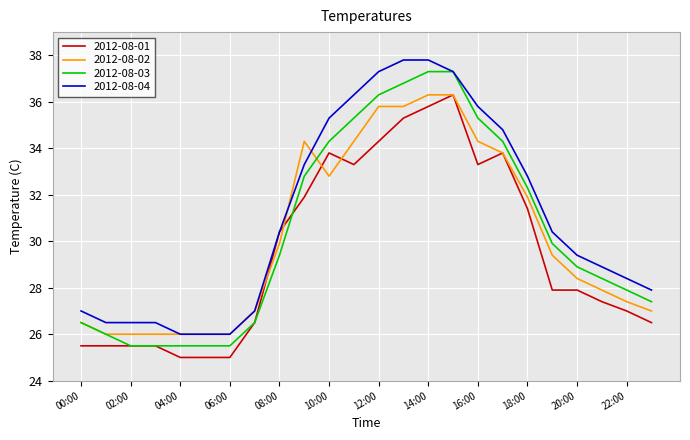

How many lines are shown in the chart?

4